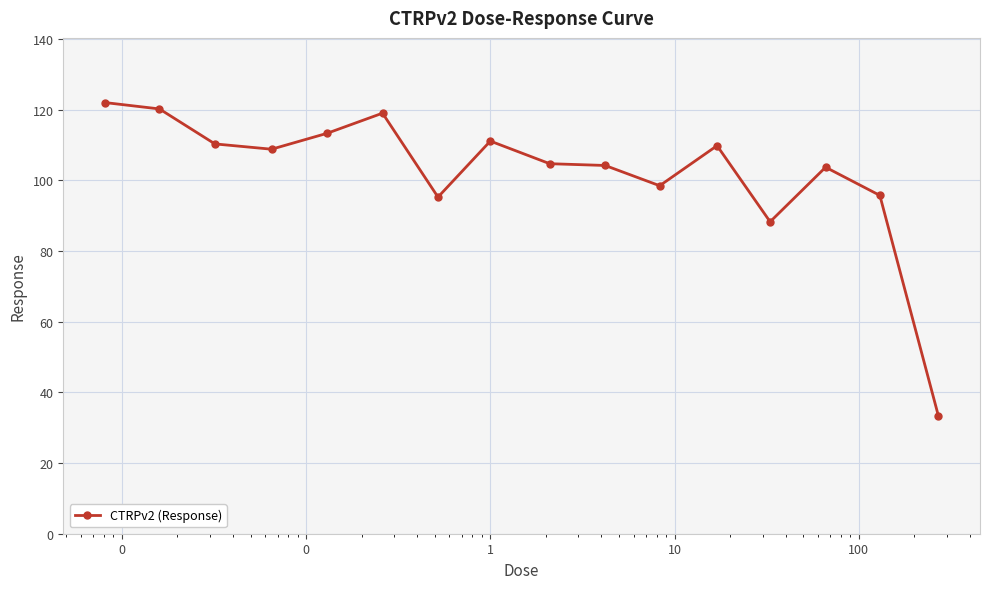

True or false: there are more than 0 points higher than both neighbors.

True